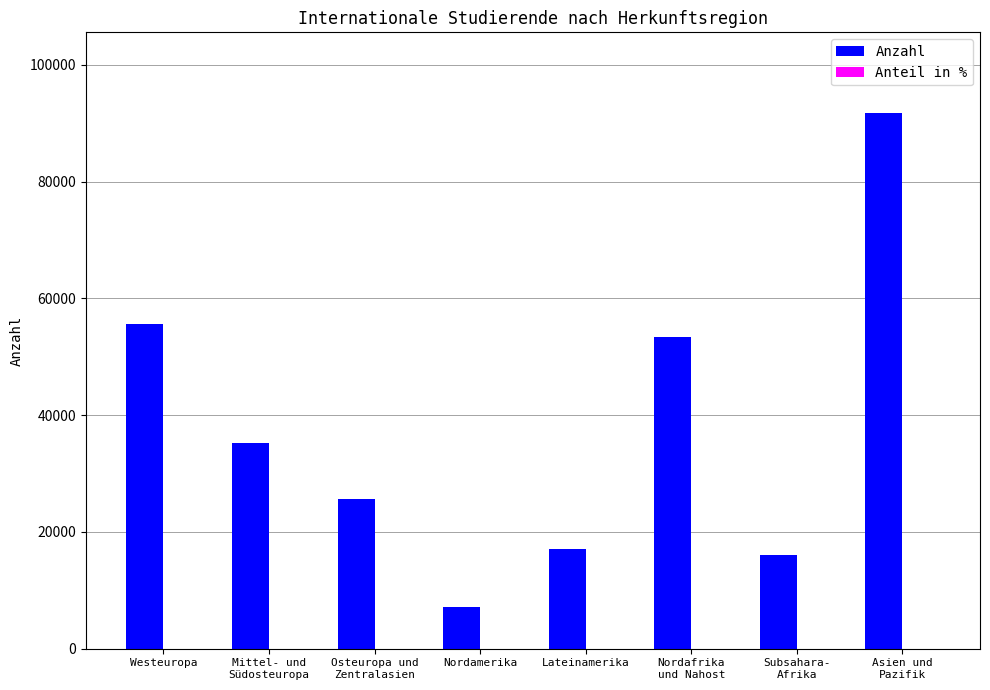

What is the sum of all Anzahl values?

301746.0